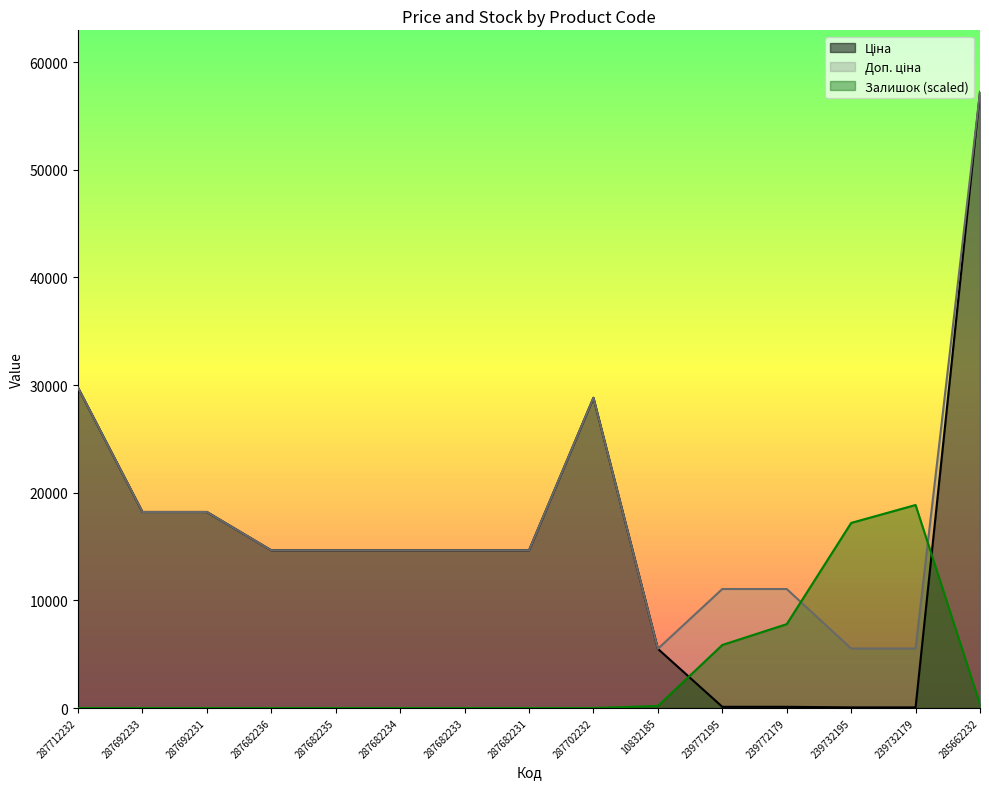

How many lines are shown in the chart?

3